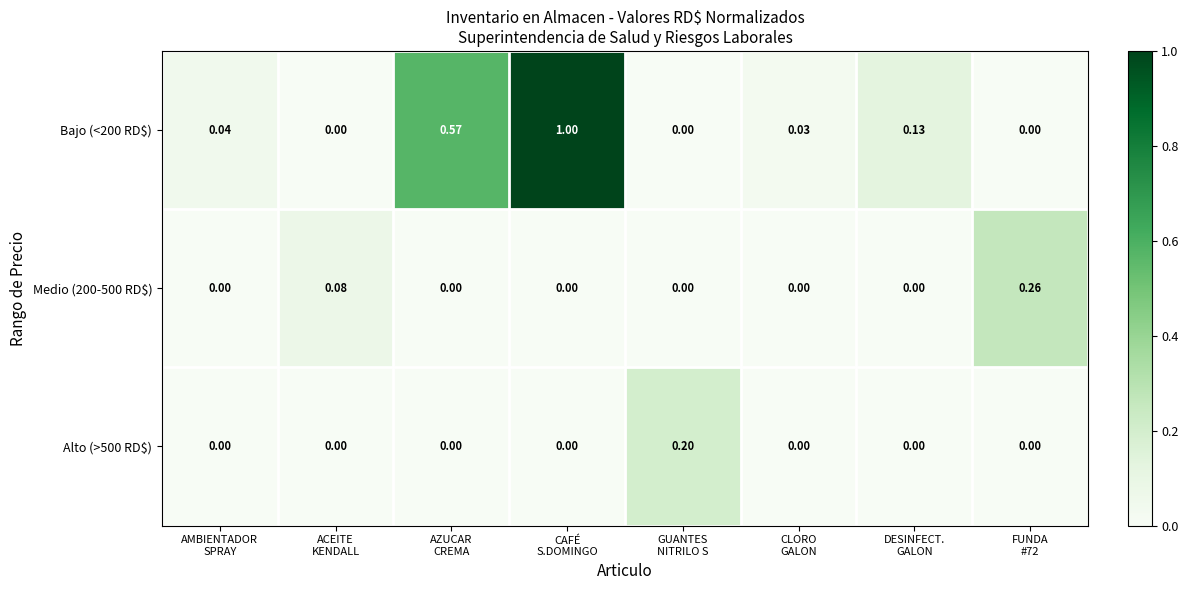

Count the number of data series in this chart.

3